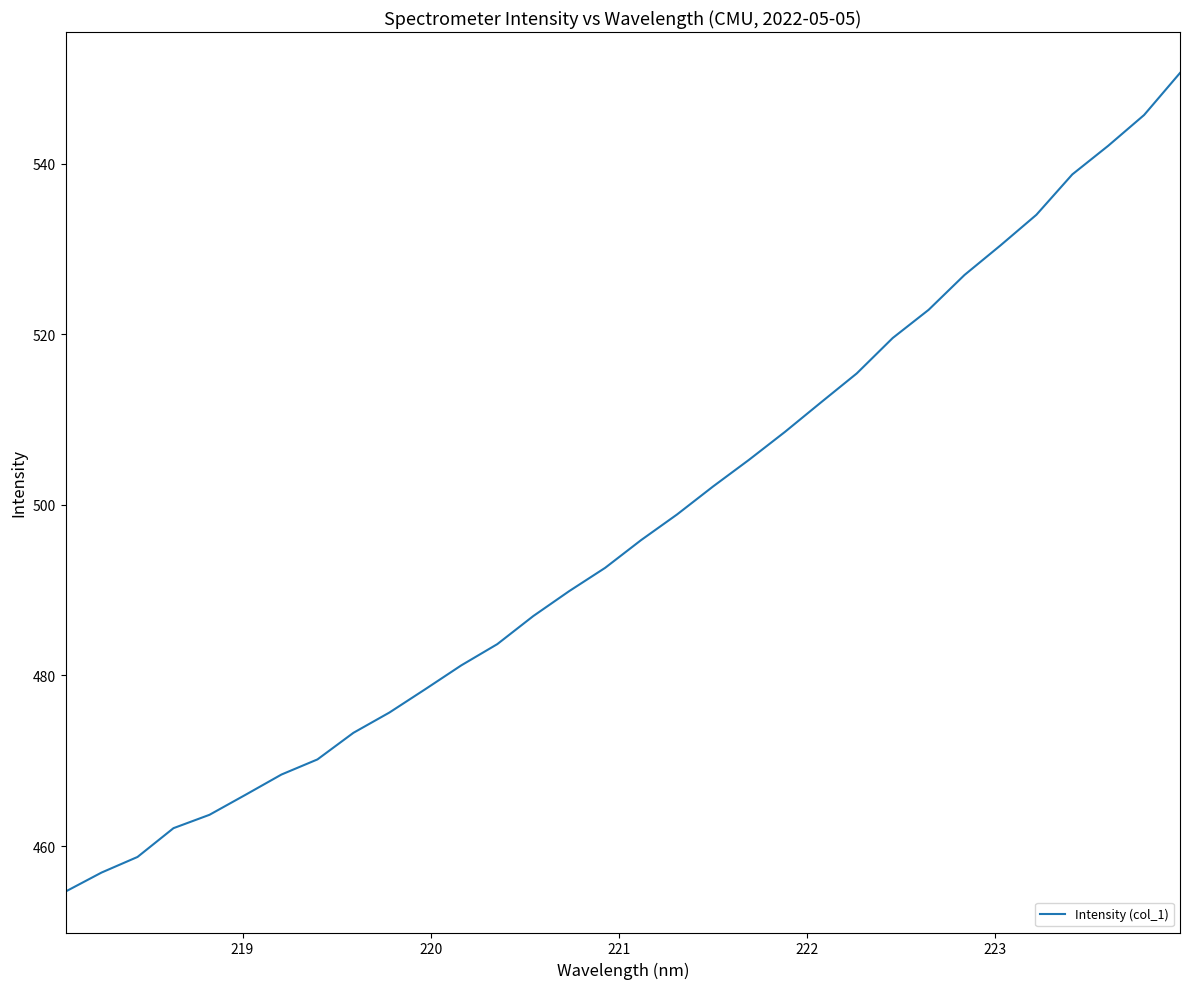

What is the greatest value displayed?

550.6